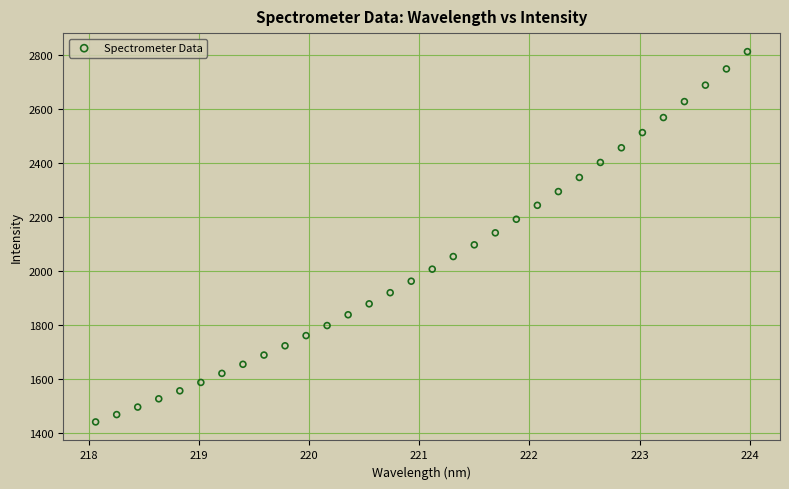

What is the range of X values (max minus min)?

5.9